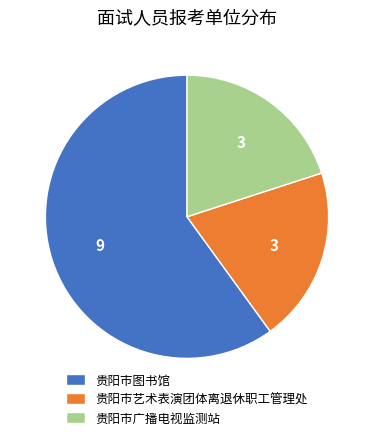

What is the largest slice in the pie chart?

贵阳市图书馆